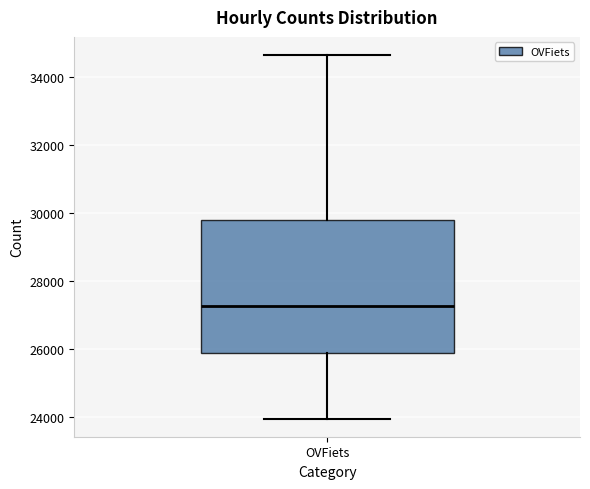

Where is the lower edge of the box for OVFiets on the y-axis? The values are not printed on the chart, so give them approximately, as read against the axis.

25800